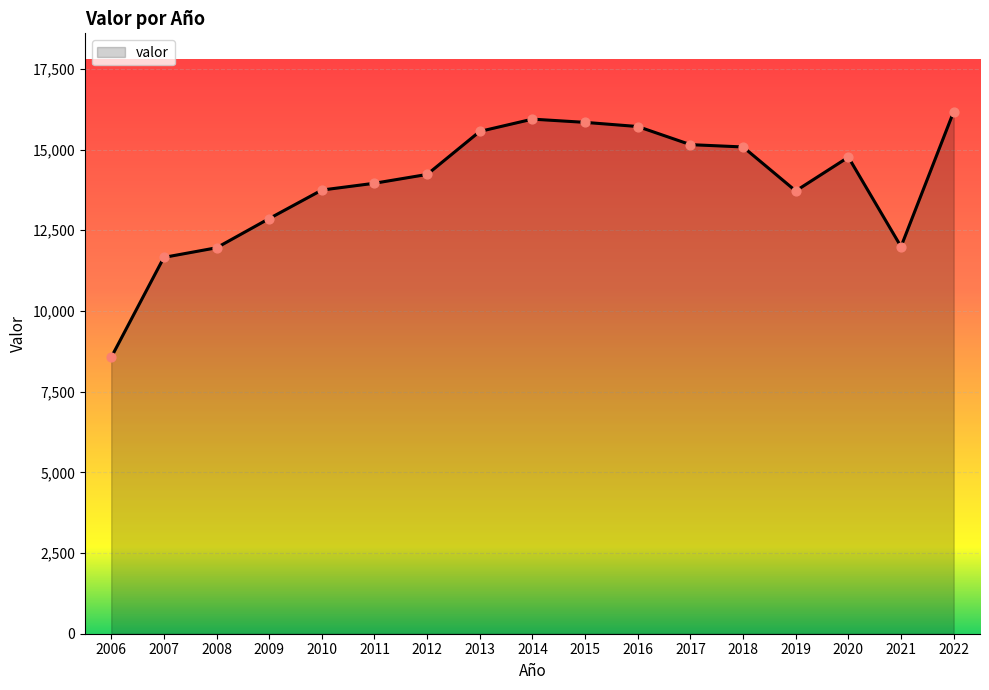

What is the change in value from 2011 to 2012?

+273